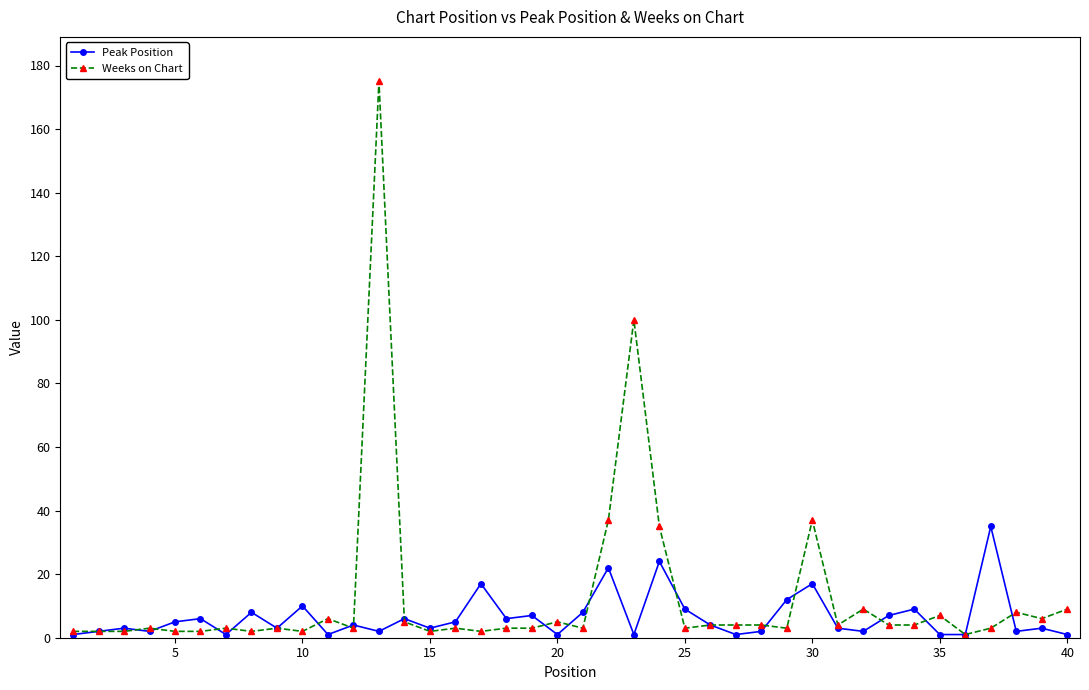

How many lines are shown in the chart?

2